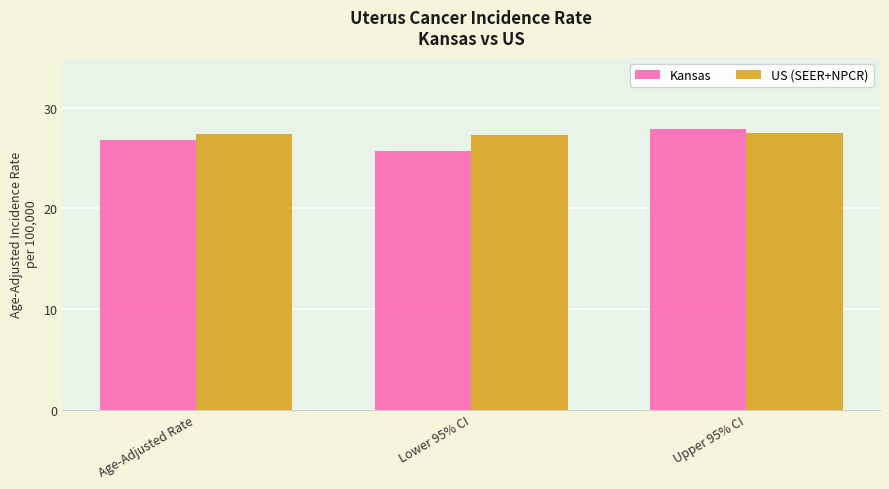

At which category is the sum across all series the highest?

Upper 95% CI